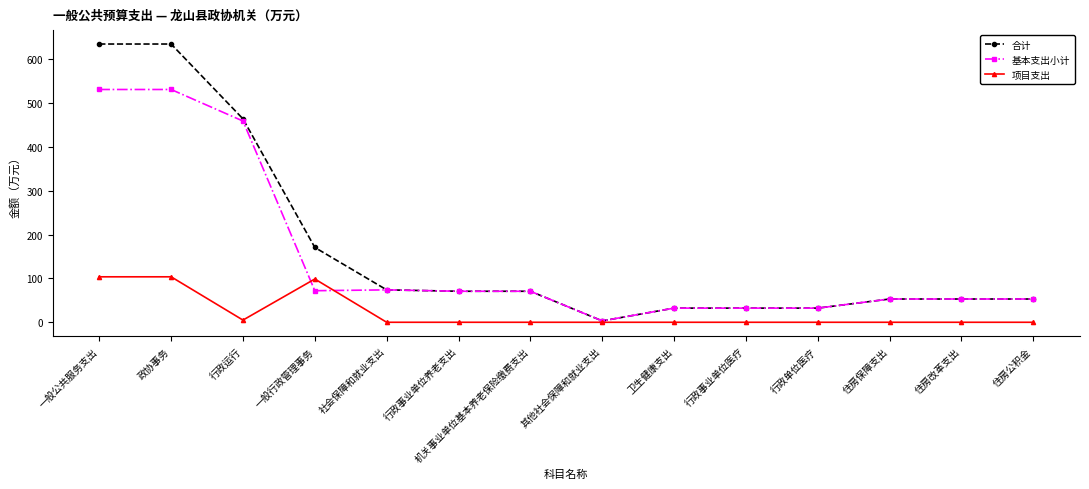

Does the chart have visible grid lines?

No